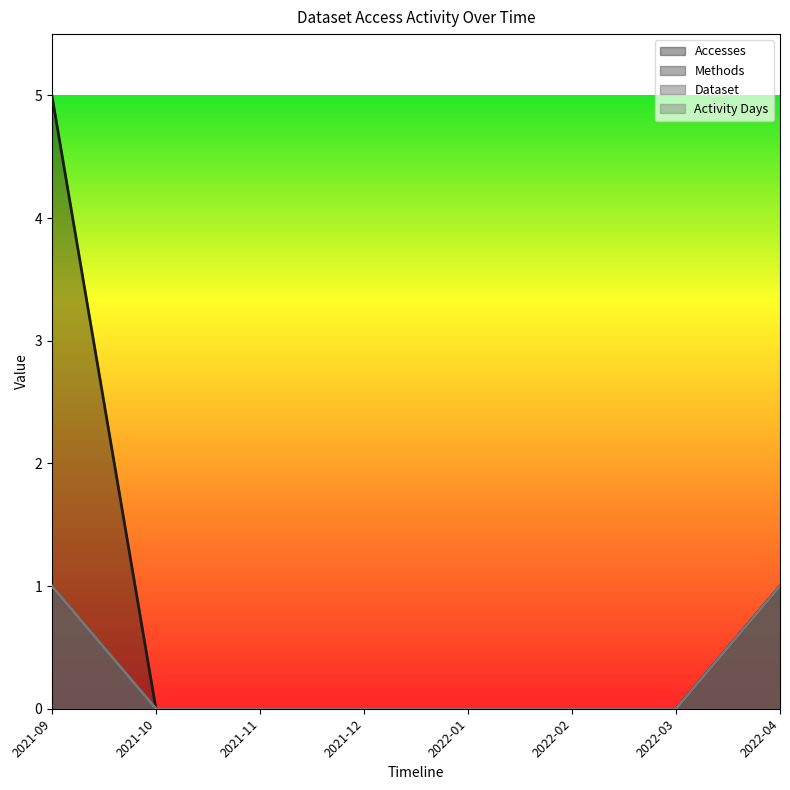

Between 2022-01 and 2022-04, which series saw the biggest shift?

Accesses